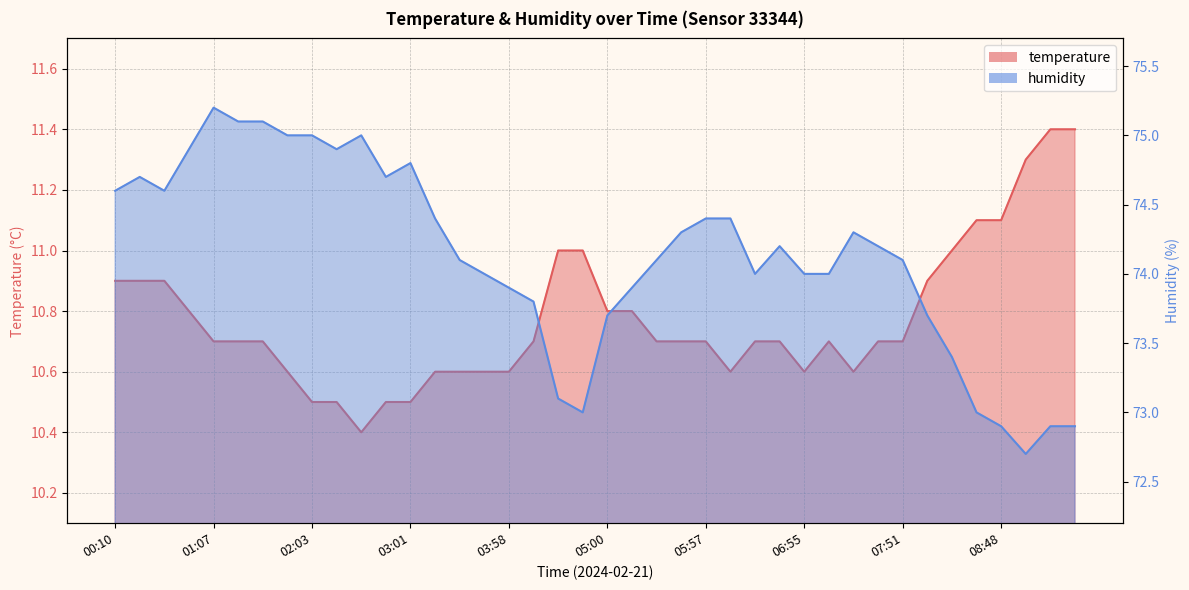

Count the number of data series in this chart.

2